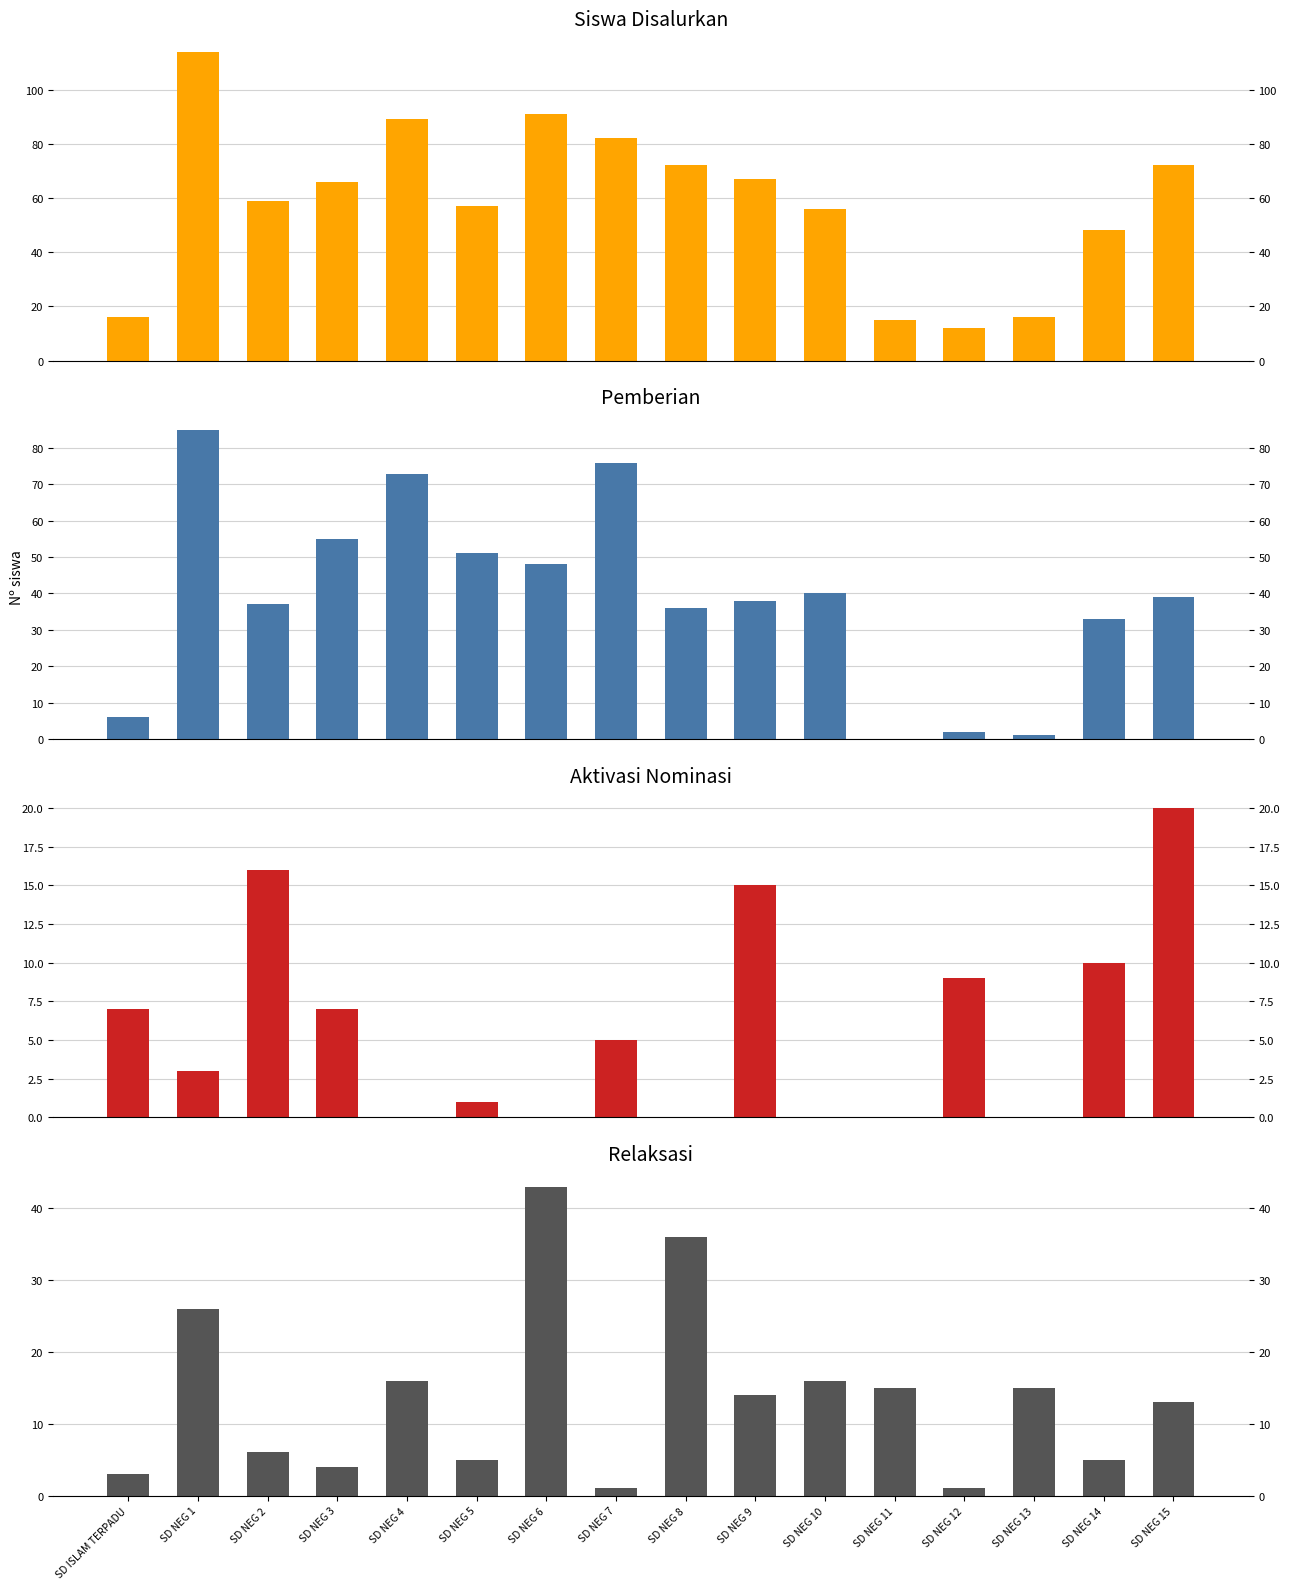

What is the approximate value of Siswa Disalurkan at SD NEG 8, to the nearest 10?

70